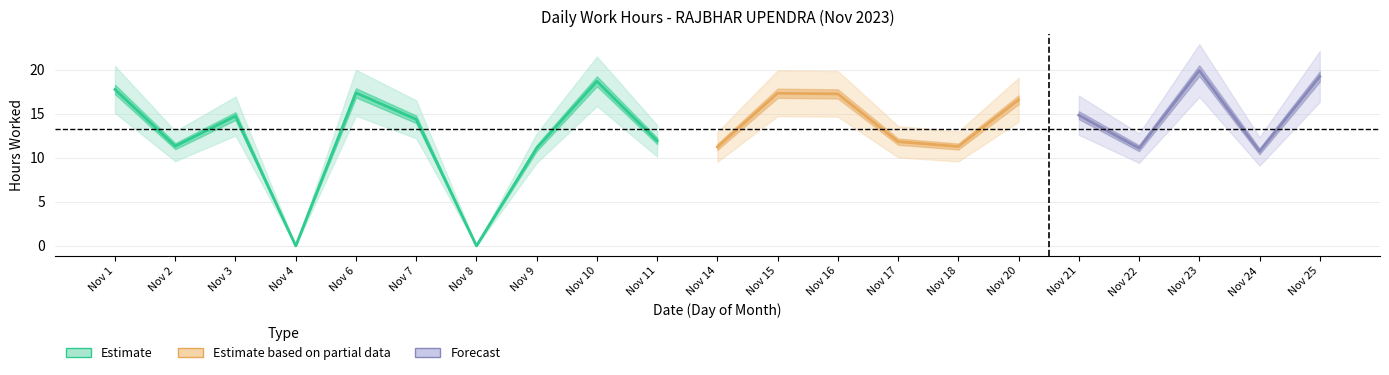

What is the change in value from 3 to 10?

+3.9